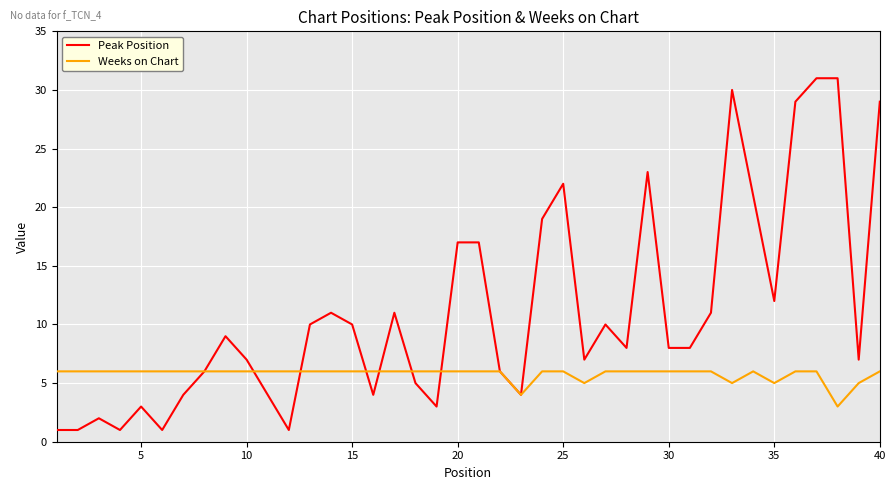

Which series has the largest total across all categories?

Peak Position